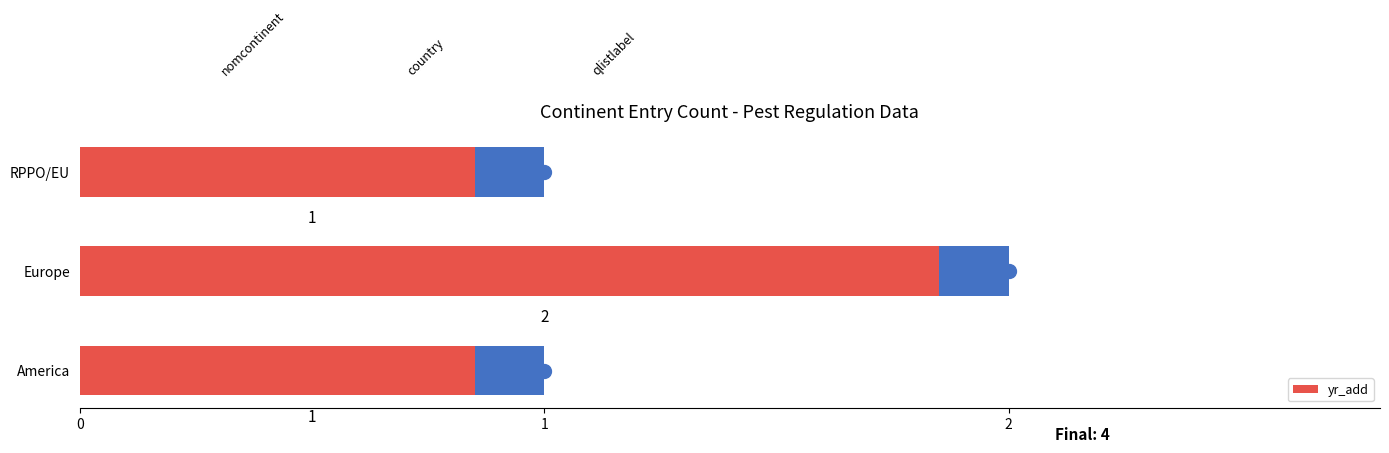

How many distinct data groups are displayed?

1